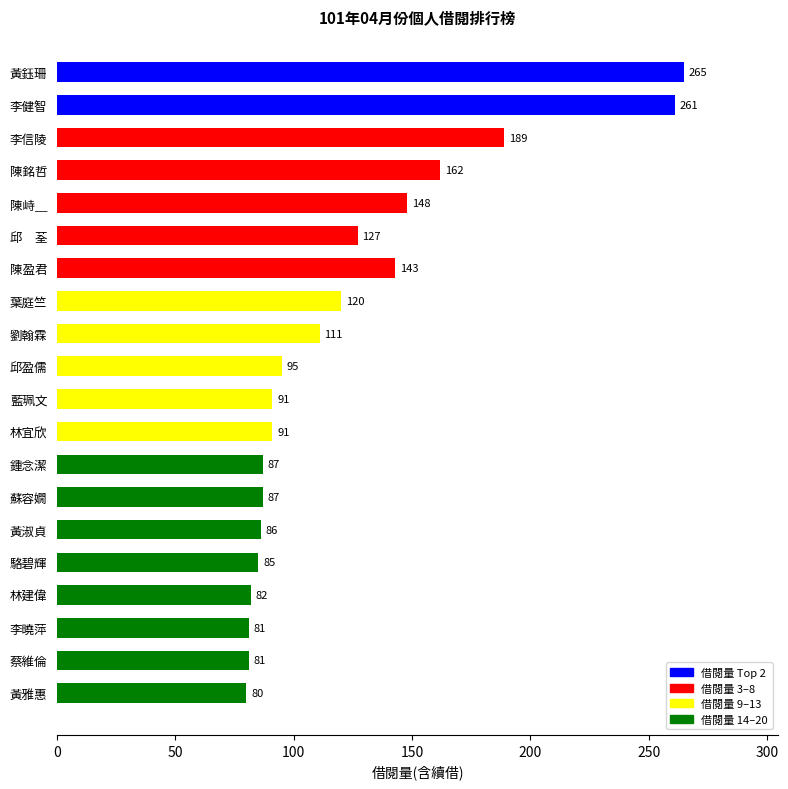

What is the label of the 18th bar from the bottom?

李信陵